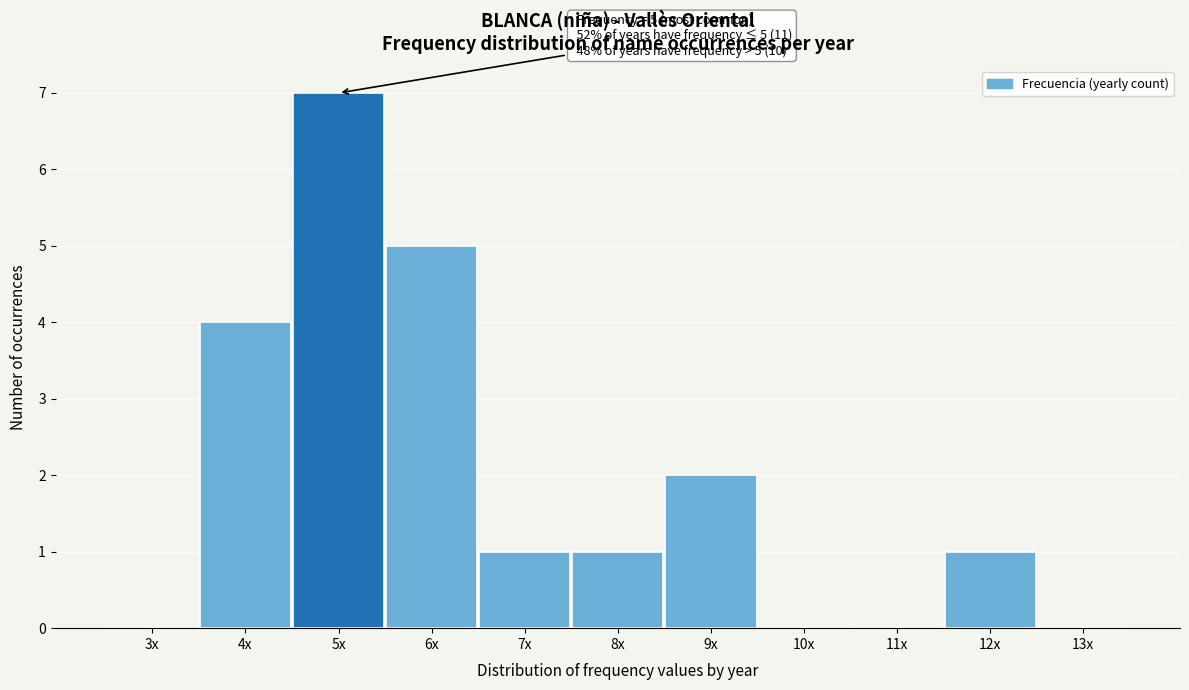

Reading right to left, what are all the values shown in this chart?

13x=0	12x=1	11x=0	10x=0	9x=2	8x=1	7x=1	6x=5	5x=7	4x=4	3x=0